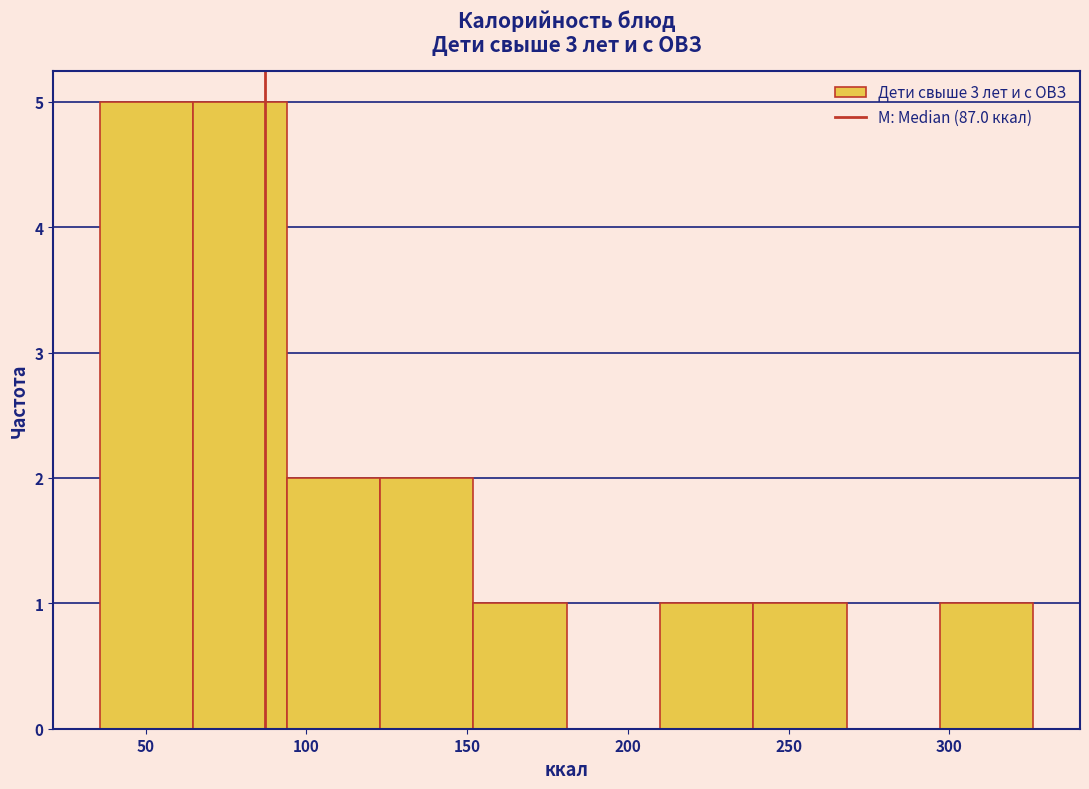

Reading left to right, transcribe this chart: for each bar, give the range it covers on the x-axis and its height. Neither the bar edges nor the heights are printed on the chart, so give them approximately, as read against the axes.

35 to 65: 5
65 to 95: 5
95 to 125: 2
125 to 150: 2
150 to 180: 1
180 to 210: 0
210 to 240: 1
240 to 270: 1
270 to 295: 0
295 to 325: 1